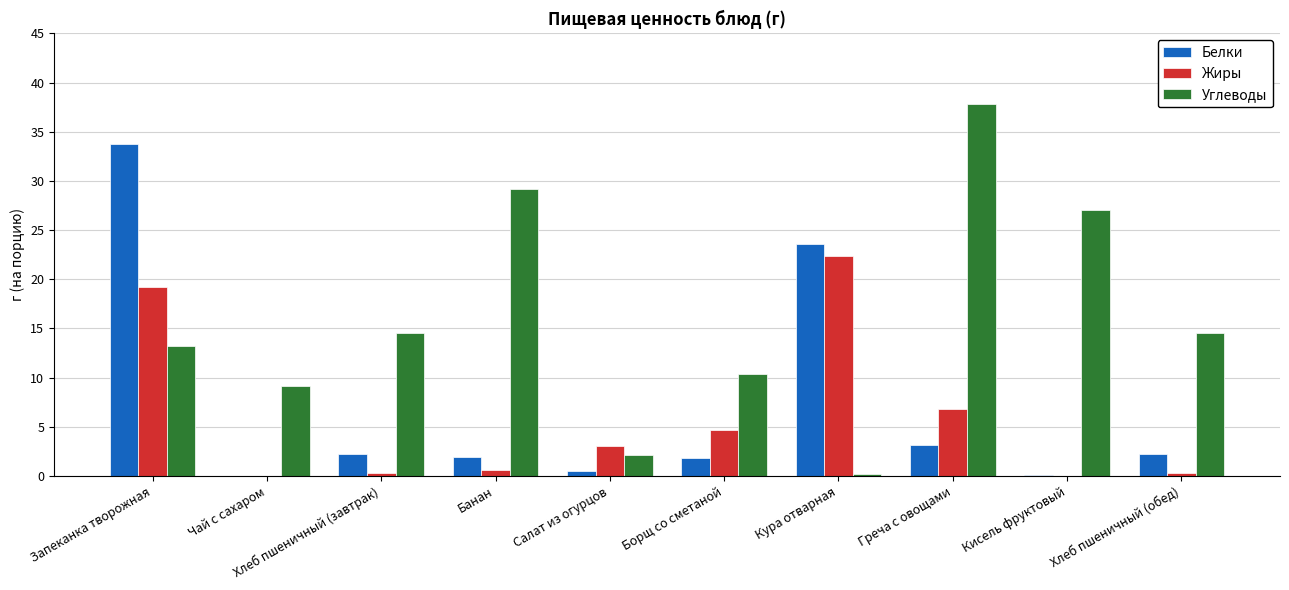

How many distinct data groups are displayed?

3